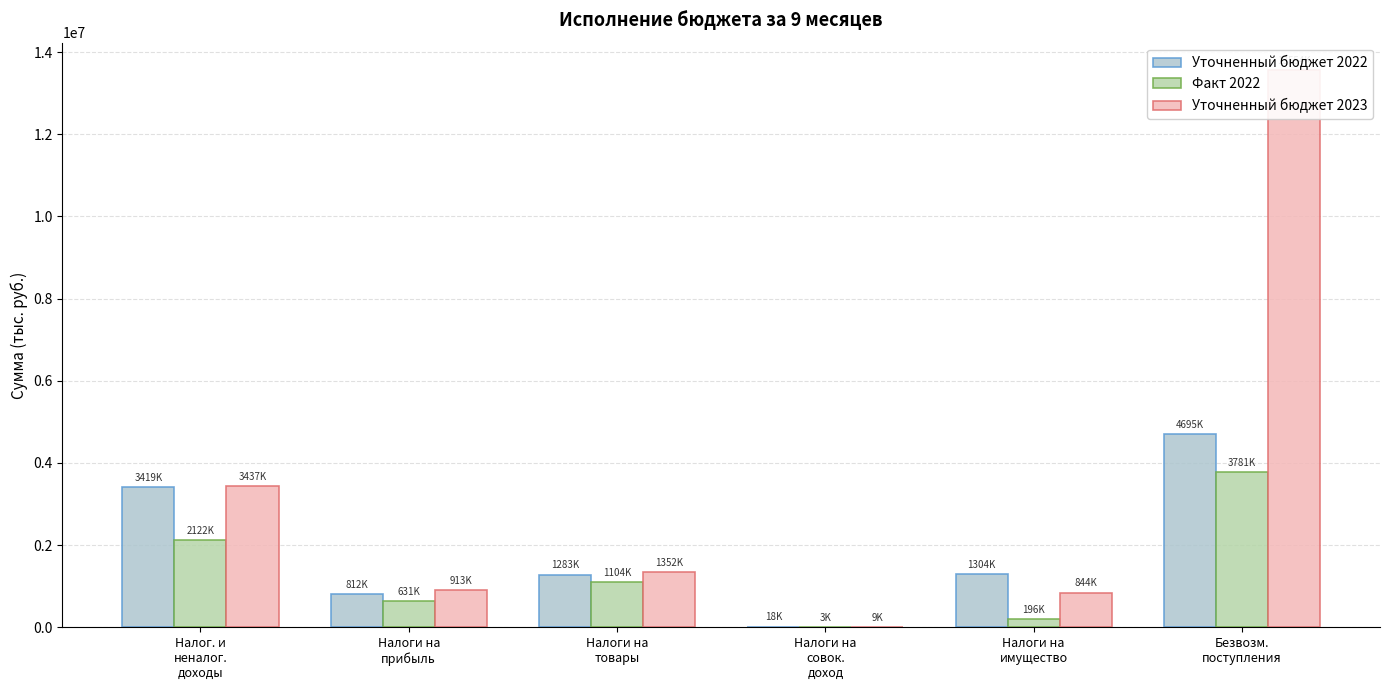

At which label does Уточненный бюджет 2023 first exceed 1352000?

Налог. и
неналог.
доходы